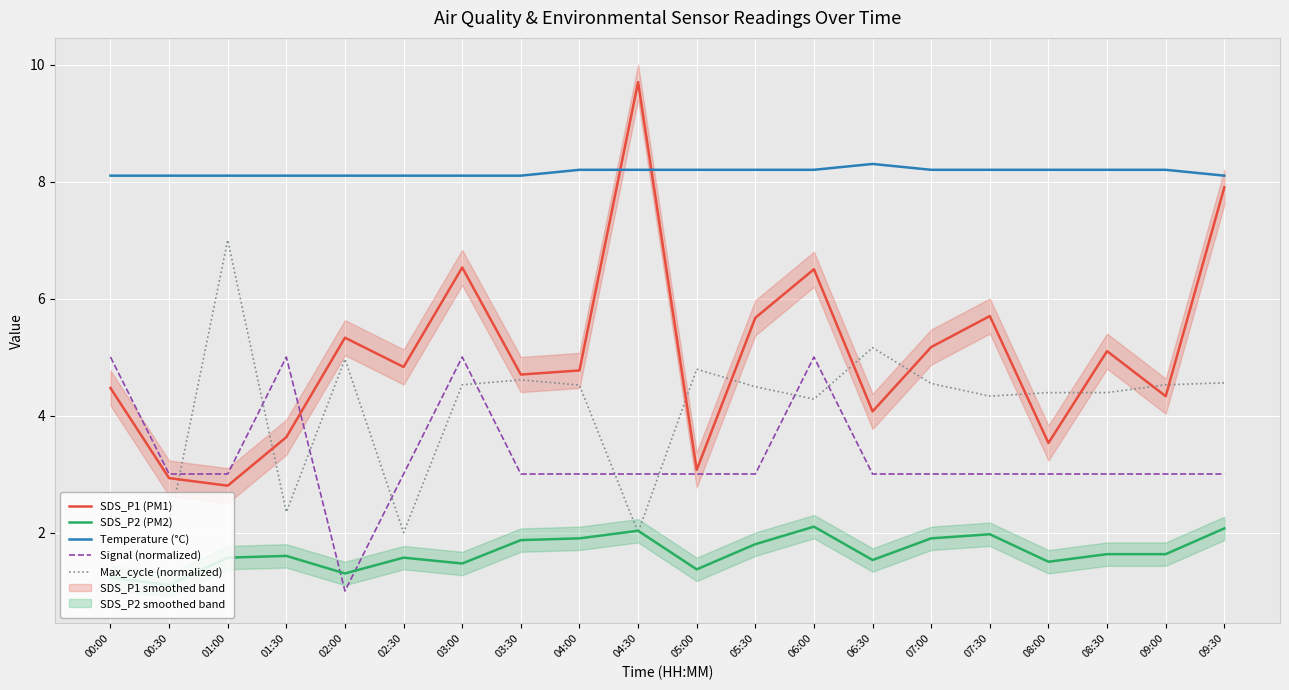

True or false: Temperature (°C) has more than 0 interior local peaks.

True